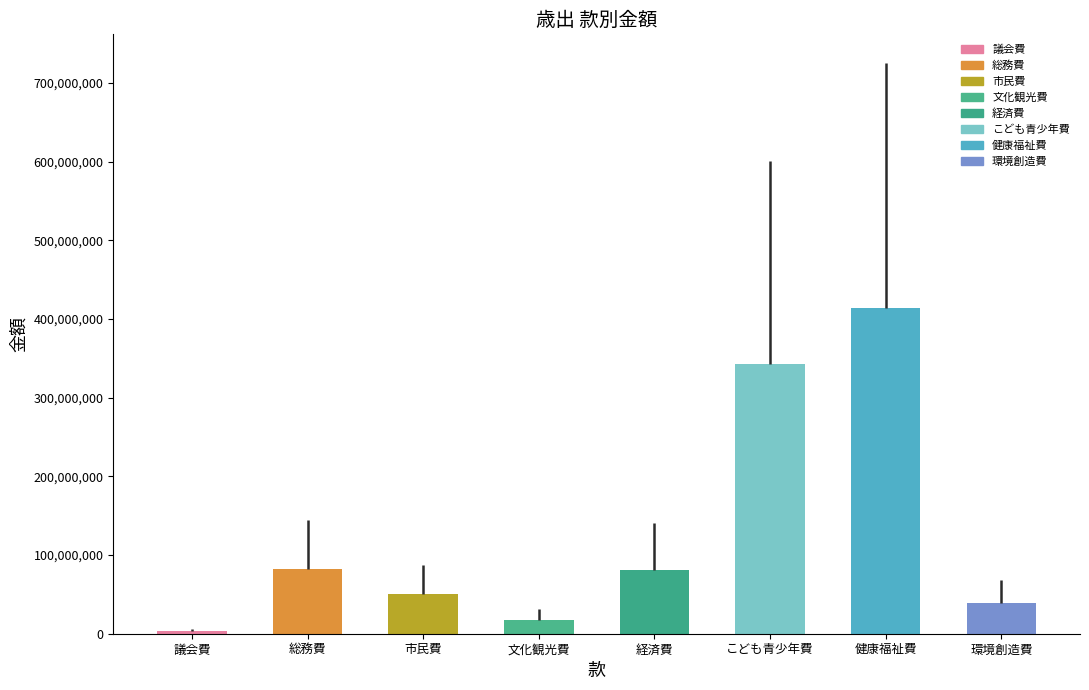

At which label does the data first exceed 80626615?

総務費